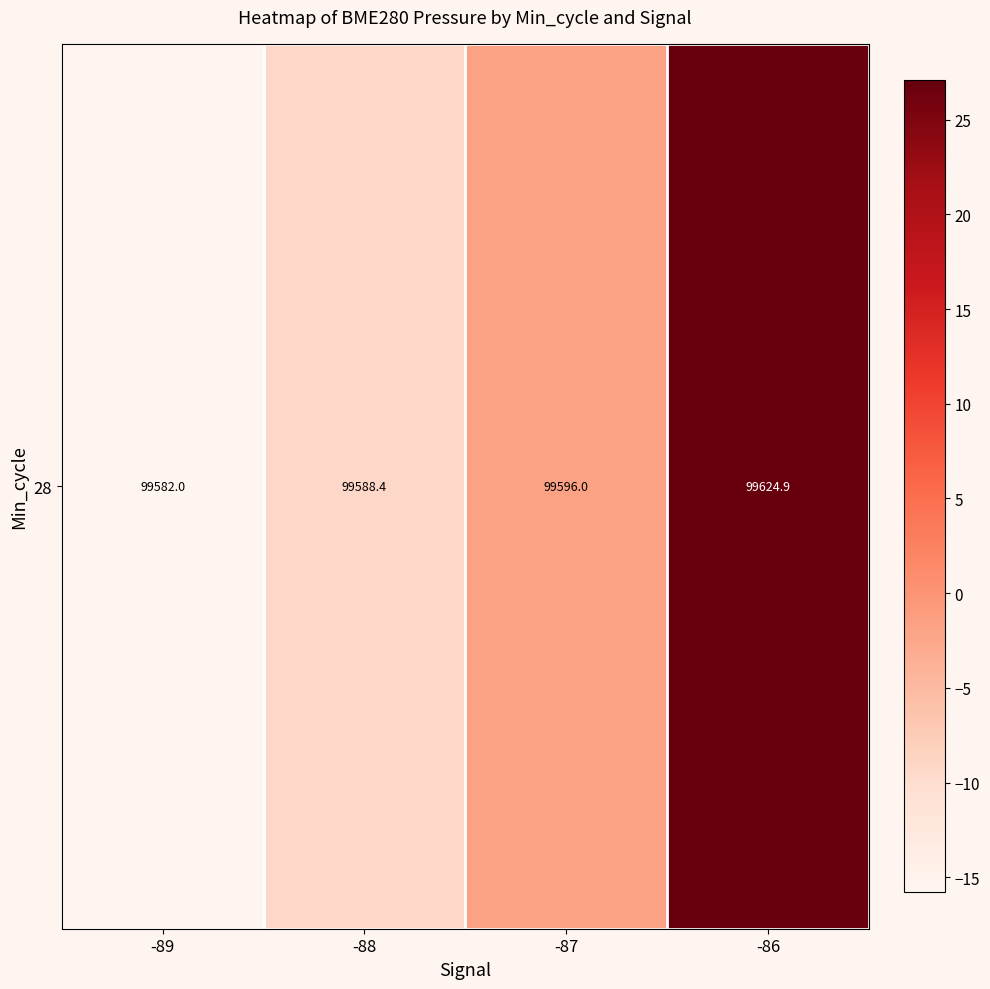

What is the difference between the maximum and minimum values?

42.9